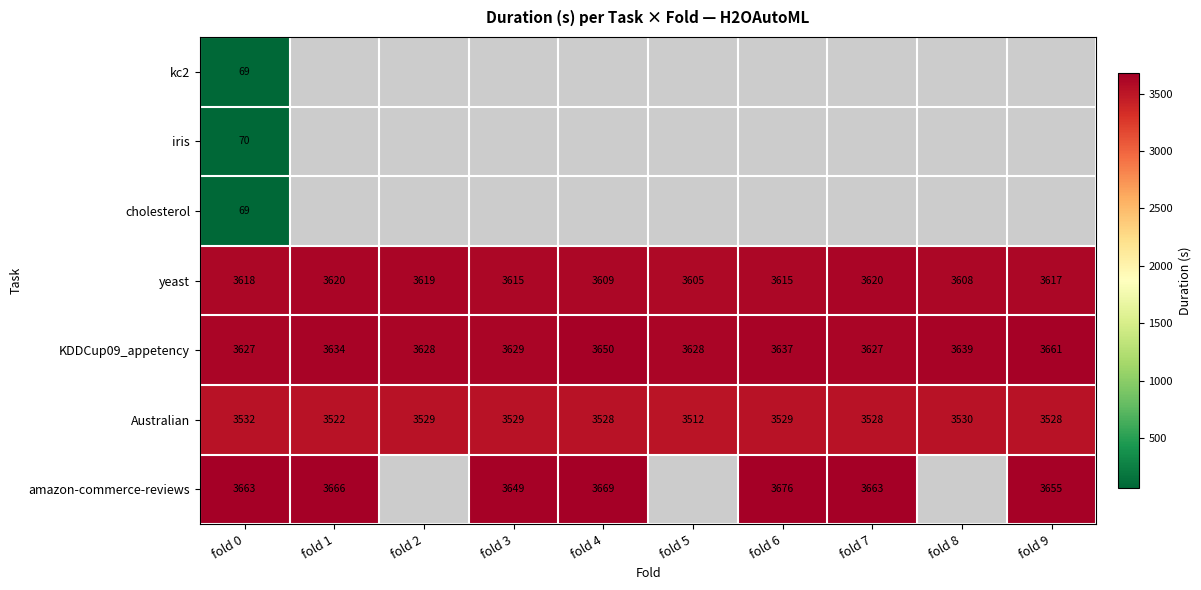

The iris series shows 70.0 at fold 0. True or false?

True